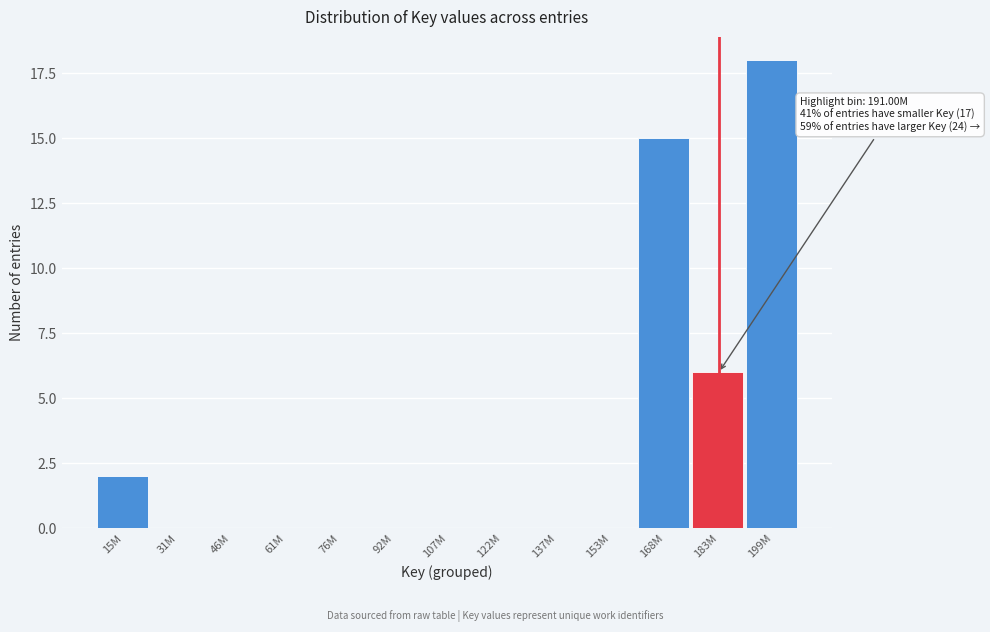

Reading right to left, transcribe all the data shown in this chart.

199M=18	183M=6	168M=15	153M=0	137M=0	122M=0	107M=0	92M=0	76M=0	61M=0	46M=0	31M=0	15M=2